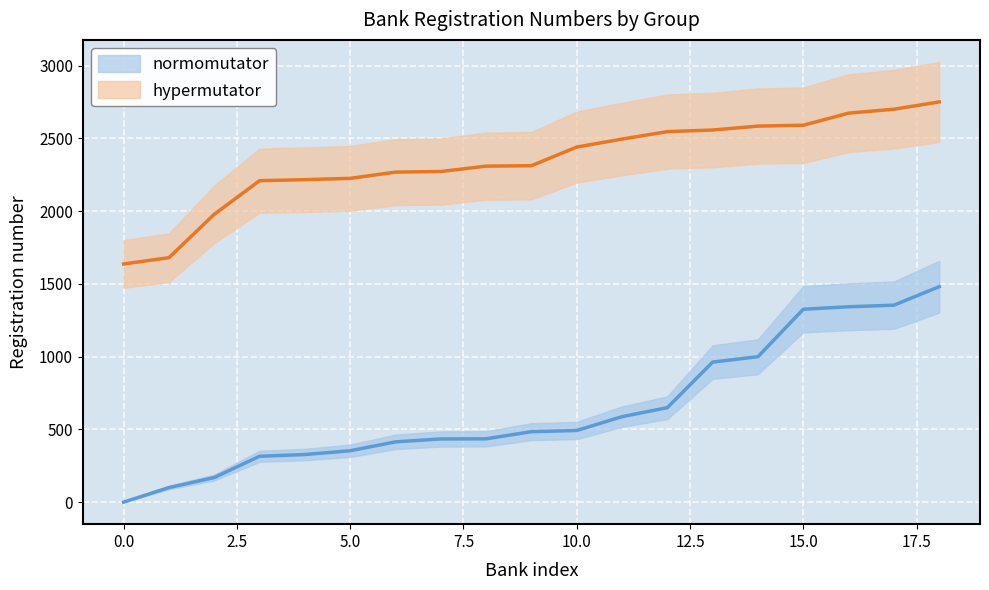

What are all the series names shown in the legend?

normomutator, hypermutator